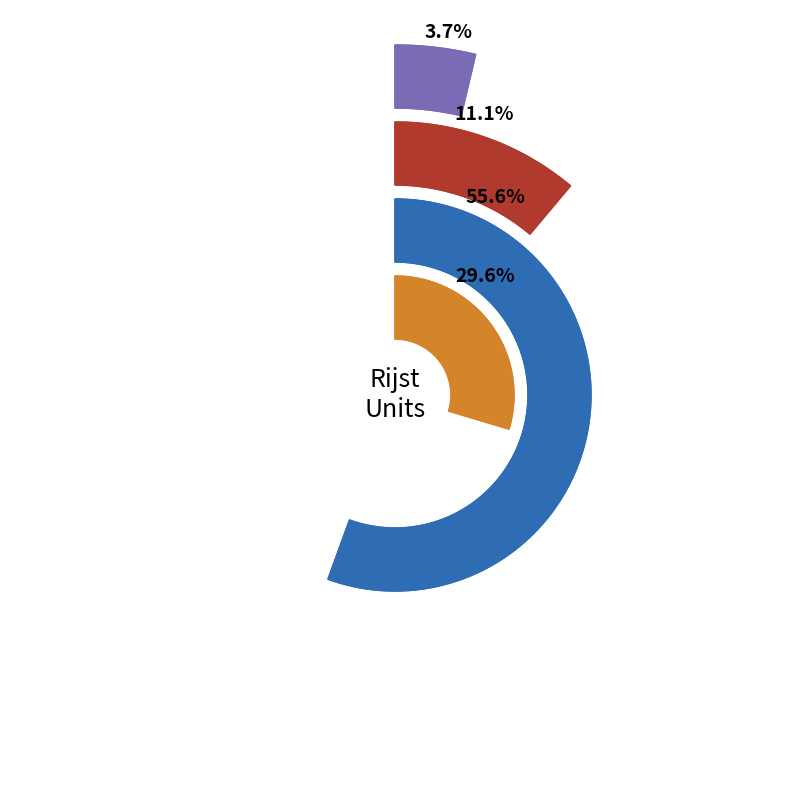

True or false: kg. accounts for 23% of the total.

False